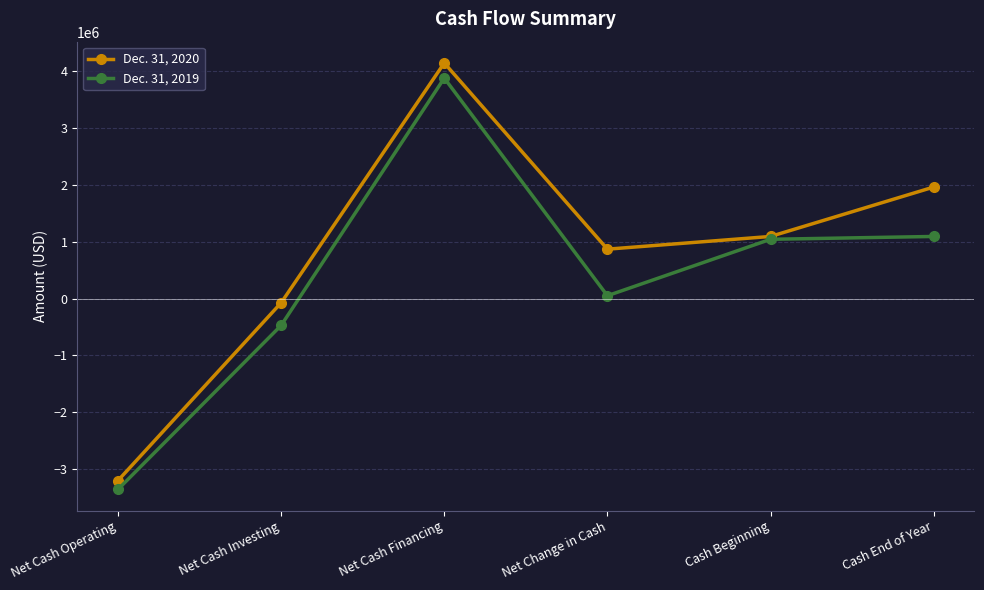

Reading left to right, transcribe all the data shown in this chart.

Dec. 31, 2020: -3197782	-74188	4139865	867895	1091374	1959269
Dec. 31, 2019: -3353326	-471540	3874671	49805	1041569	1091374